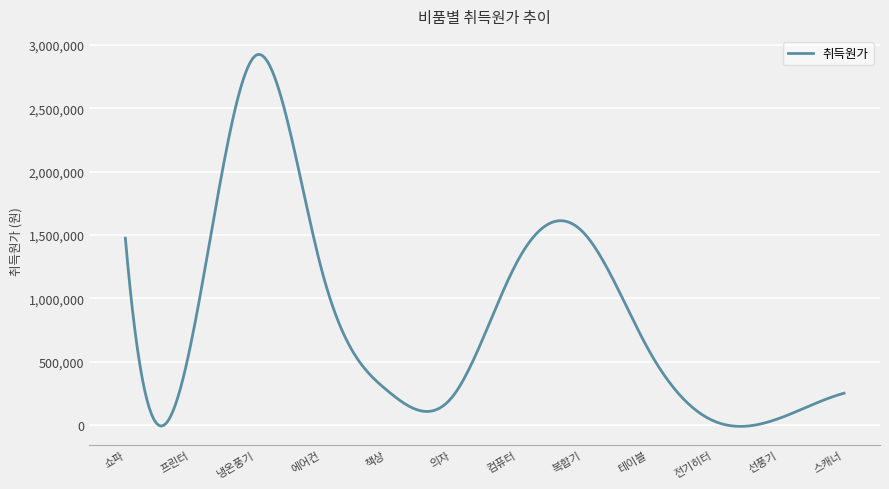

What is the difference between the maximum and minimum values?

2937889.9